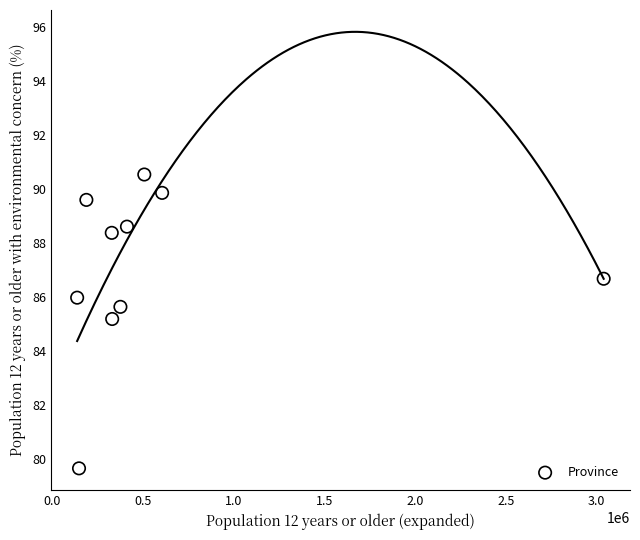

What is the range of Y values (max minus min)?

10.9